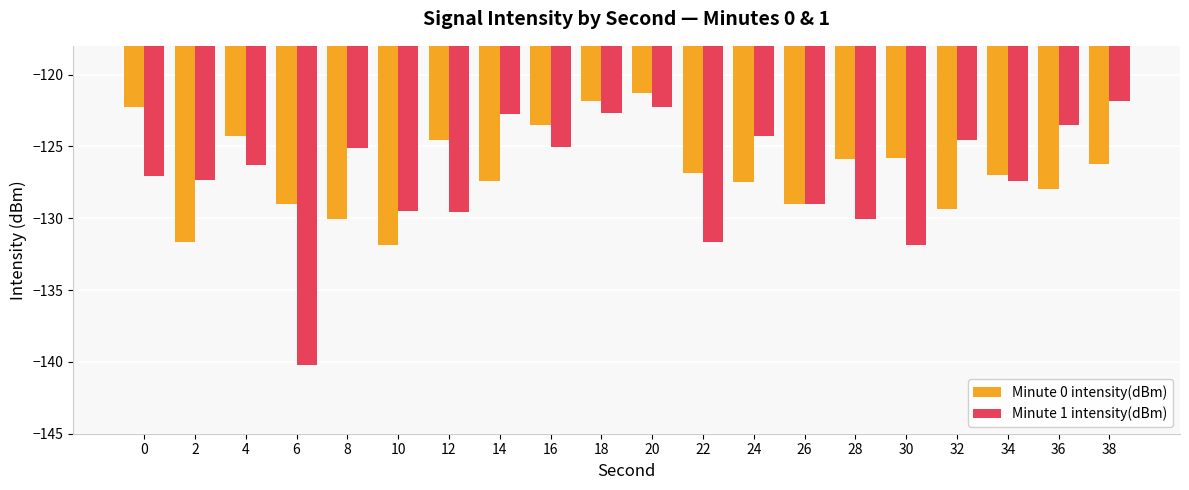

What is the lowest value of the Minute 1 intensity(dBm) series?

-140.2